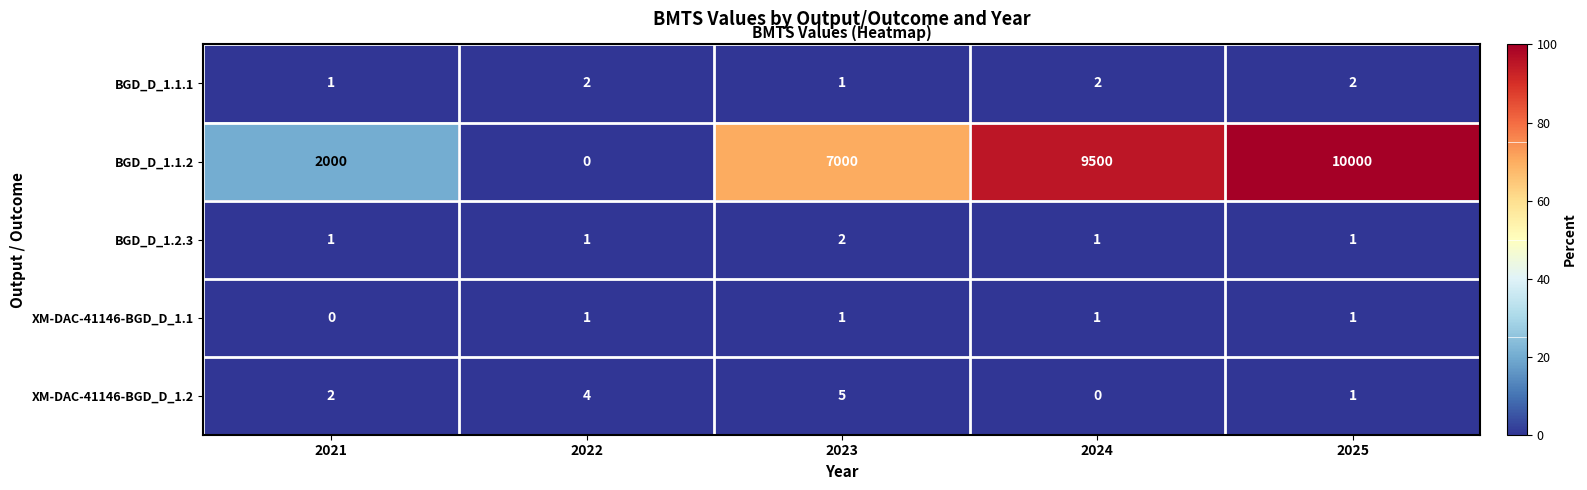

Reading left to right, list all the values displayed in this chart.

BGD_D_1.1.1: 1	2	1	2	2
BGD_D_1.1.2: 2000	0	7000	9500	10000
BGD_D_1.2.3: 1	1	2	1	1
XM-DAC-41146-BGD_D_1.1: 0	1	1	1	1
XM-DAC-41146-BGD_D_1.2: 2	4	5	0	1